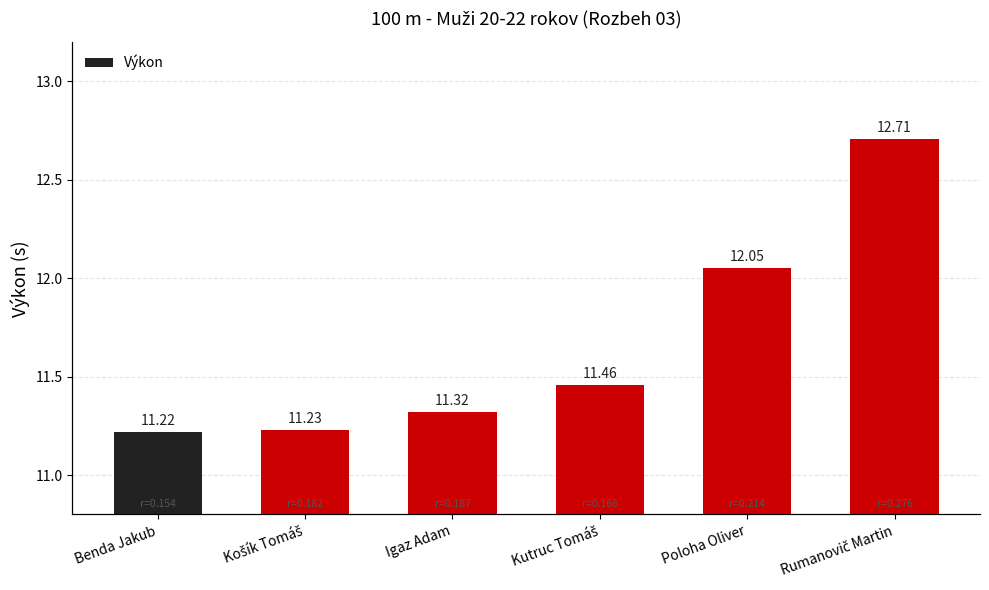

Between Košík Tomáš and Kutruc Tomáš, which series saw the biggest shift?

Výkon